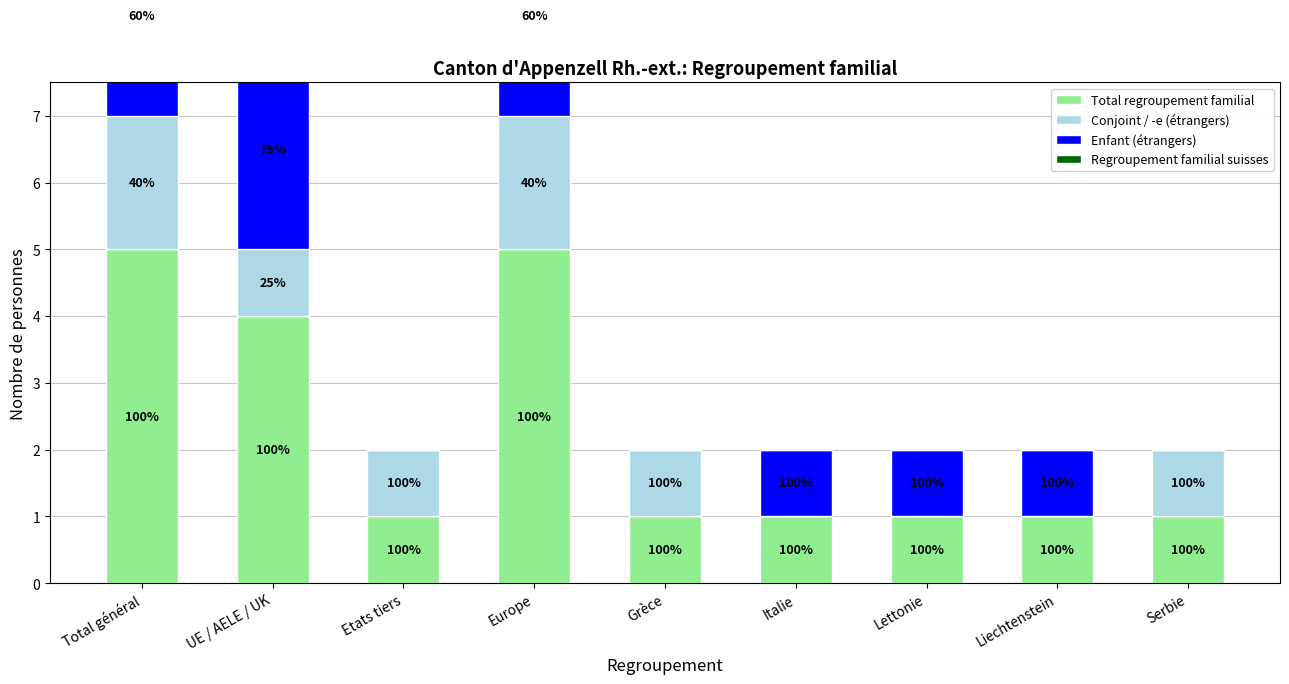

How many values in Conjoint / -e (étrangers) are above zero?

6